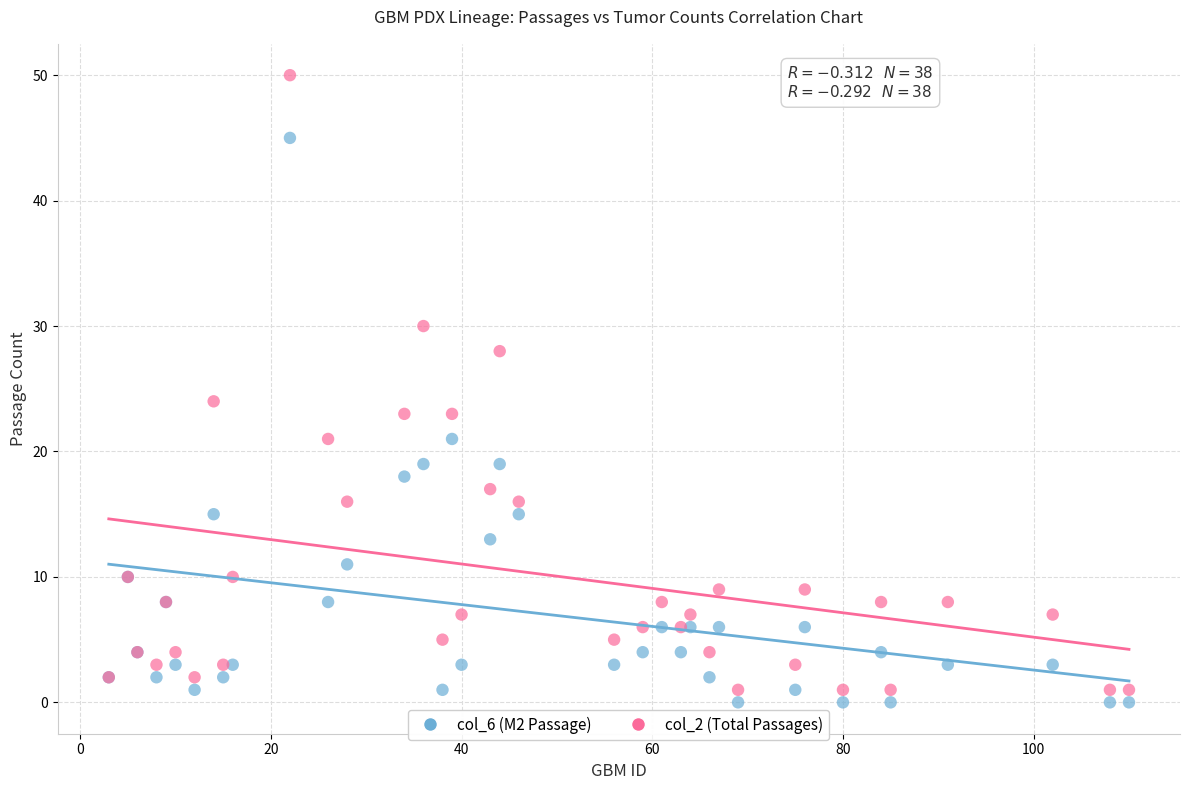

Which series contains the lowest Y value?

col_6 (M2 Passage)